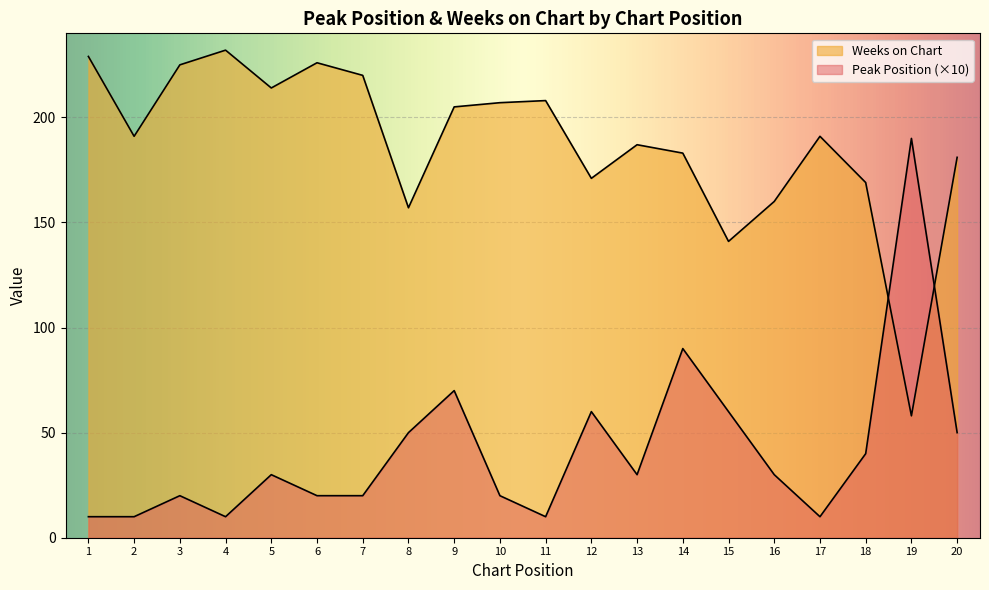

At which label is Weeks on Chart closest to 145?

15